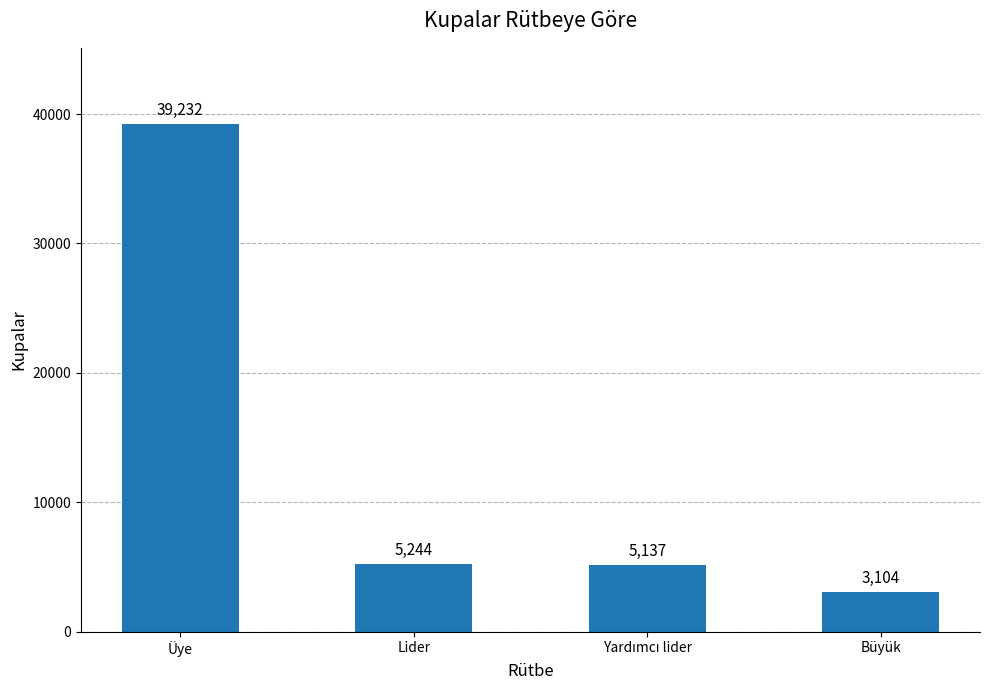

Between Lider and Büyük, which is larger?

Lider